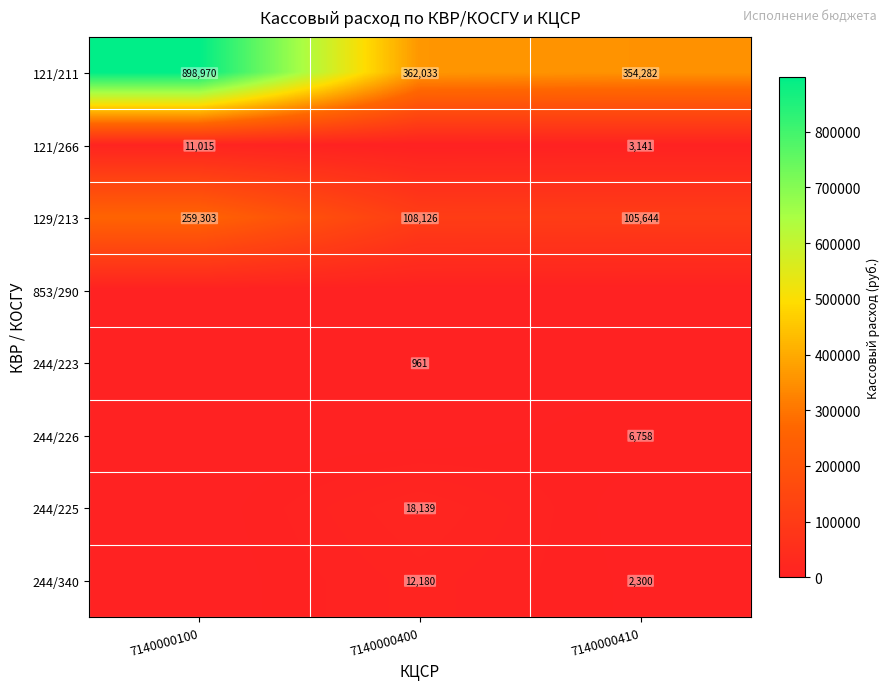

True or false: 244/340 has a value of 18305.3 at 7140000400.

False